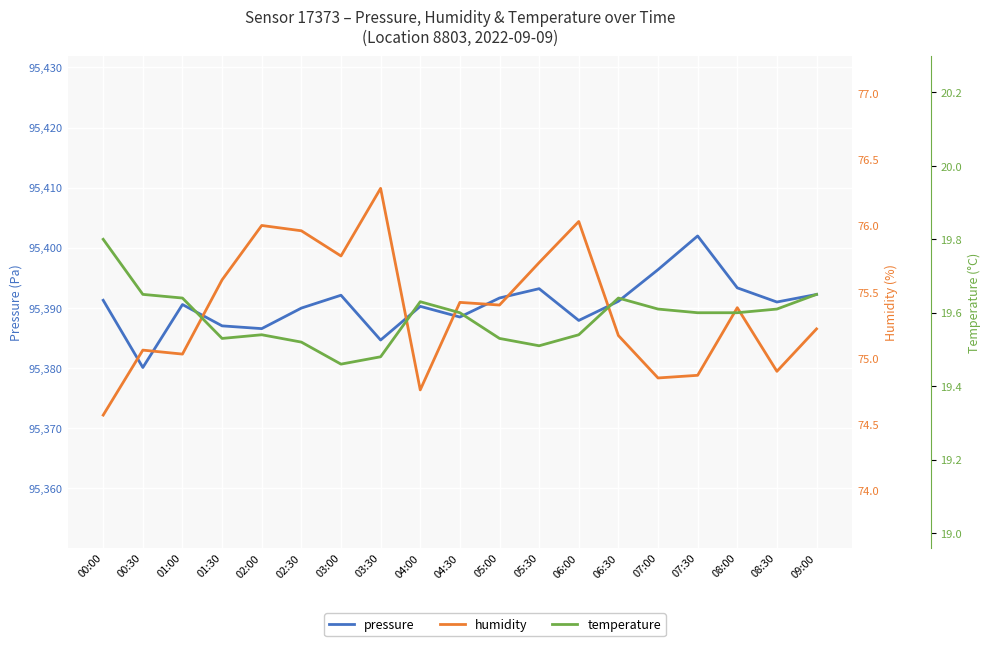

Where is the first local minimum for pressure?

00:30